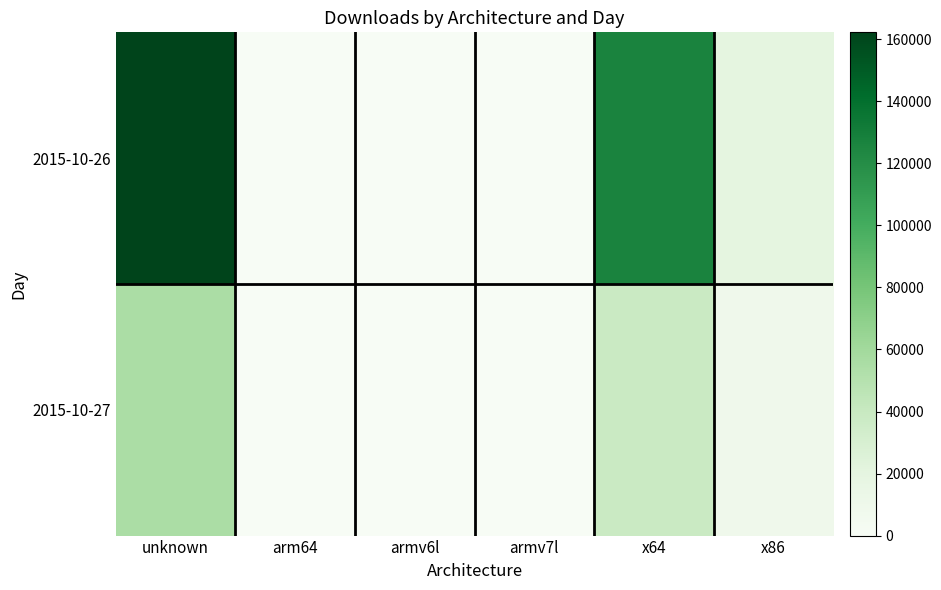

At which category is the sum across all series the highest?

unknown